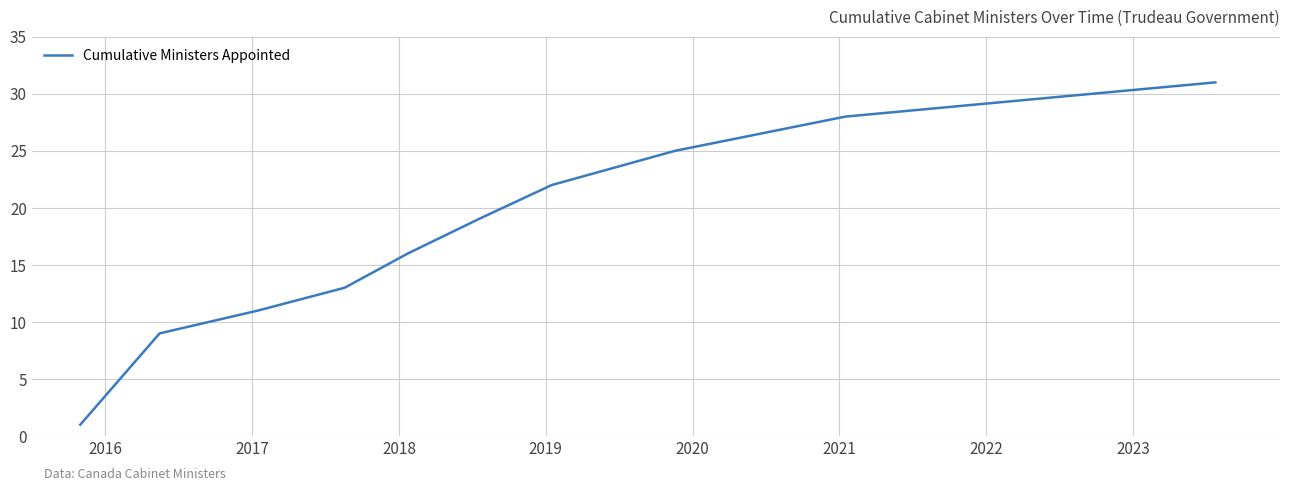

What is the difference between the maximum and minimum values?

30